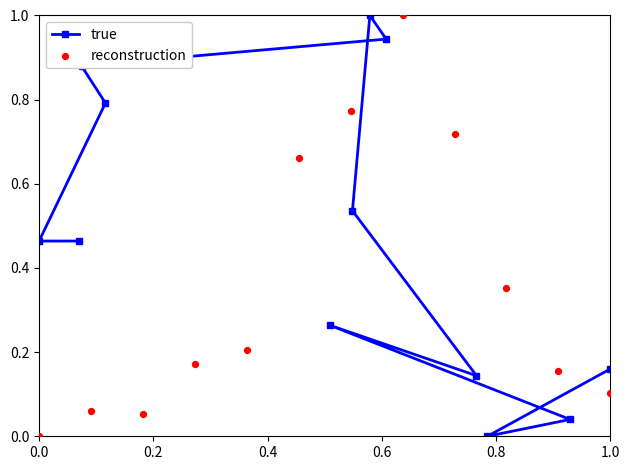

True or false: true has a value of 0.0 at 1.0.

False